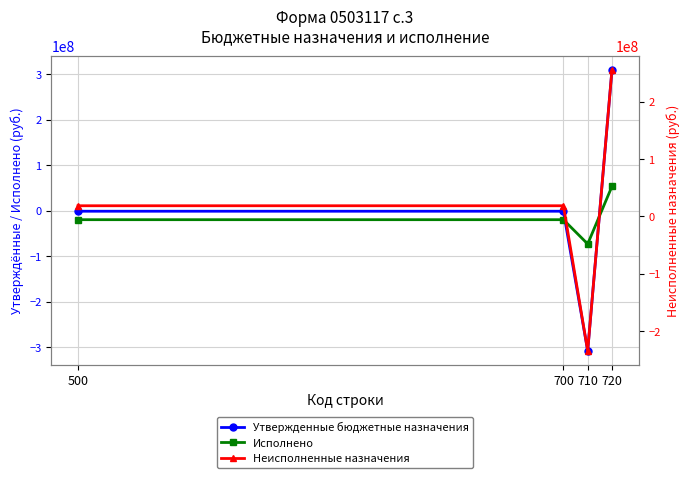

How many negative values does the Неисполненные назначения series have?

1